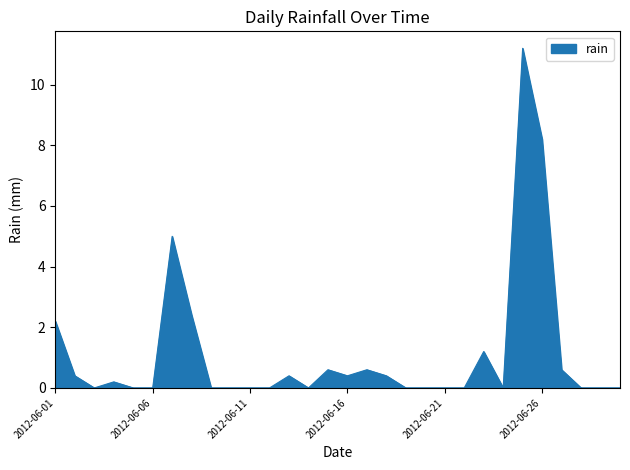

What is the greatest value displayed?

11.2